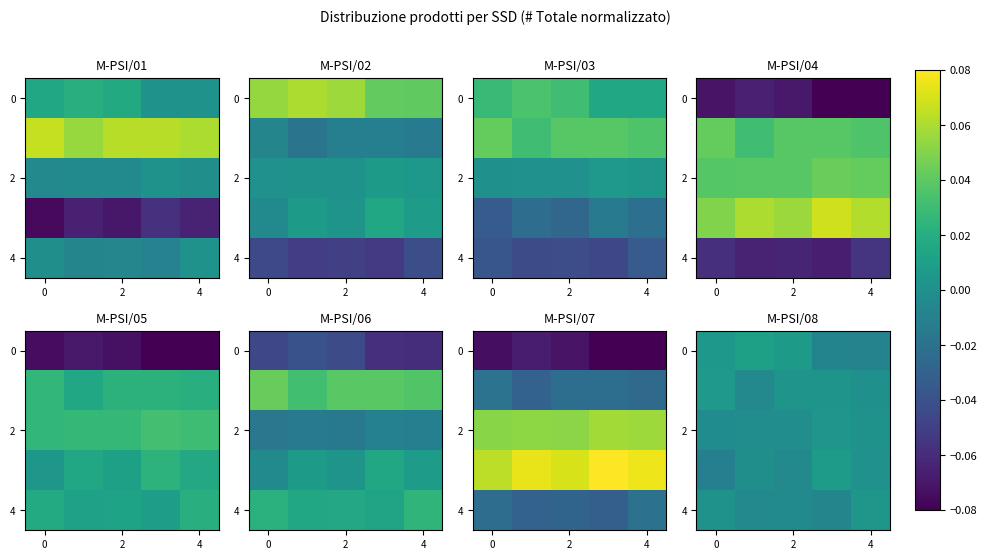

How many categories are shown in the chart?

5